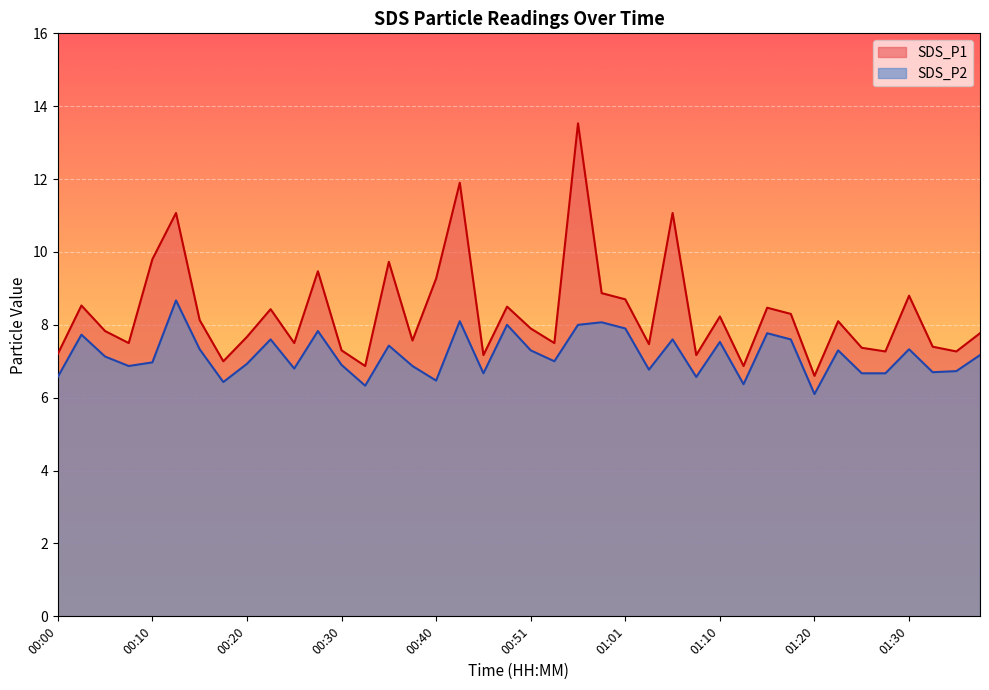

How many lines are shown in the chart?

2